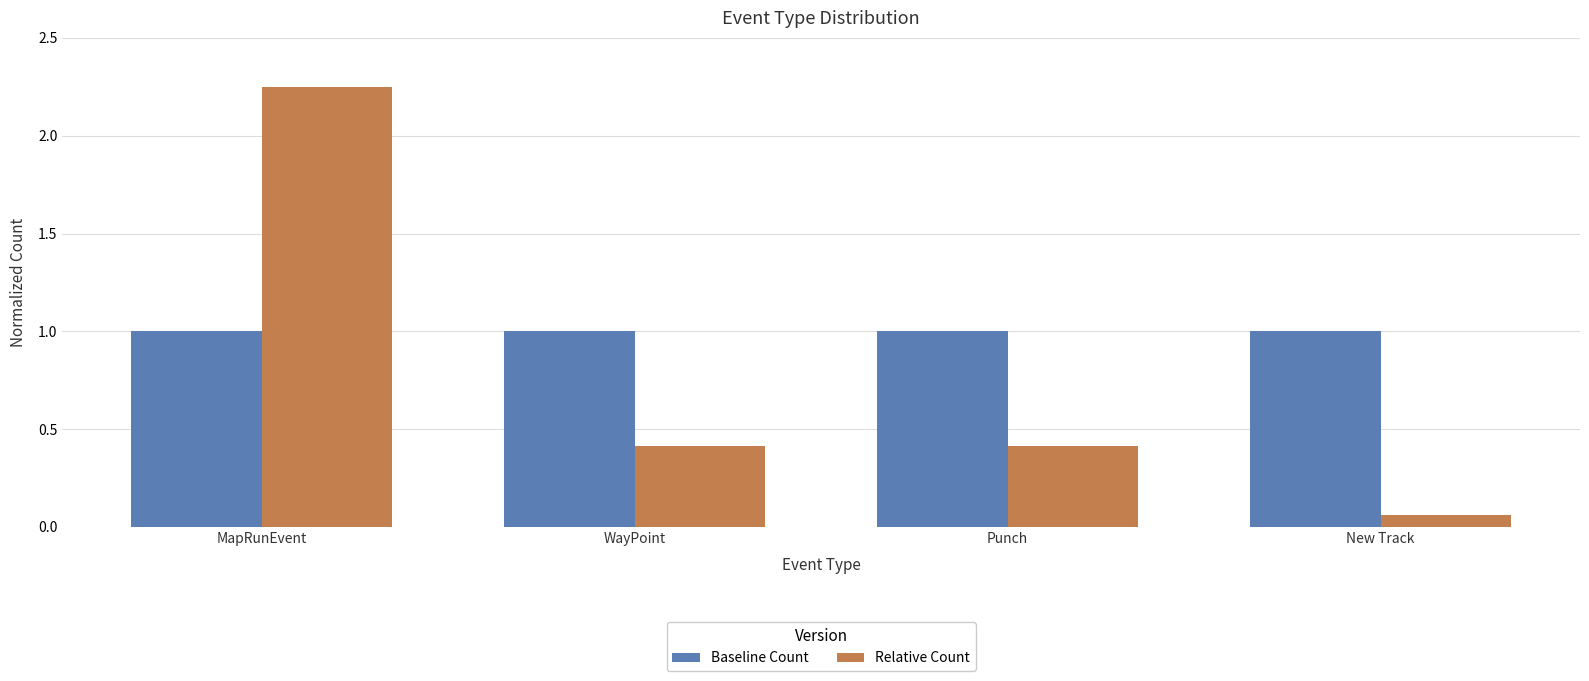

True or false: Relative Count has a value of 0.2 at WayPoint.

False